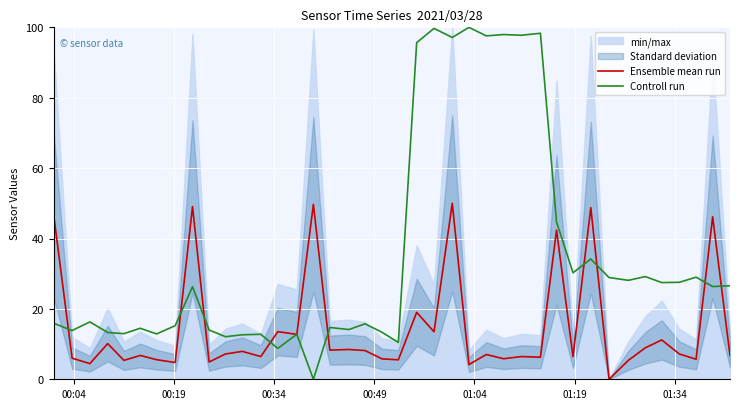

Reading left to right, extract all data points from this chart.

Ensemble mean run: 46.8	6.0	4.4	10.1	5.4	6.8	5.6	4.8	49.1	4.9	7.2	7.9	6.5	13.5	12.8	49.7	8.3	8.5	8.2	5.8	5.5	19.0	13.5	50.0	4.2	7.0	5.8	6.5	6.3	42.4	6.4	48.8	0.0	5.4	8.9	11.2	7.2	5.7	46.2	6.7
Controll run: 15.9	13.9	16.3	13.3	13.0	14.5	12.9	15.2	26.3	14.0	12.1	12.6	12.8	8.8	12.8	0.0	14.7	14.1	15.8	13.4	10.5	95.6	99.7	97.1	100.0	97.6	98.0	97.8	98.3	44.7	30.3	34.2	28.9	28.1	29.2	27.5	27.6	29.0	26.4	26.6